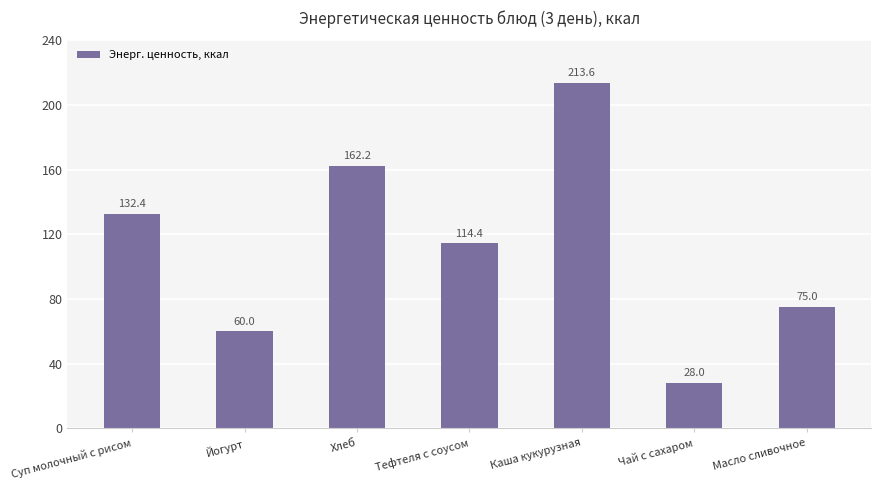

What position from the right is Чай с сахаром?

2